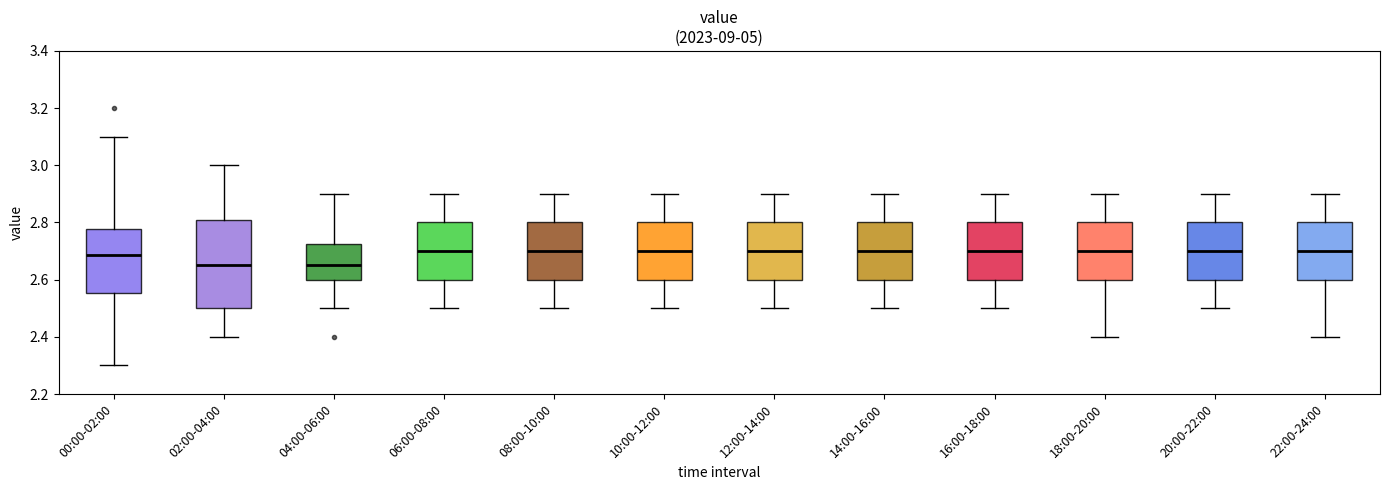

Reading left to right, transcribe this box plot: for each box, give where its median line is, the range the box spans, and where its two whiskers end, as read against the y-axis. The values are not printed on the chart, so give them approximately, as read against the axis.

00:00-02:00: median 2.68, box 2.56 to 2.78, whiskers 2.30 to 3.10
02:00-04:00: median 2.66, box 2.50 to 2.80, whiskers 2.40 to 3.00
04:00-06:00: median 2.66, box 2.60 to 2.72, whiskers 2.50 to 2.90
06:00-08:00: median 2.70, box 2.60 to 2.80, whiskers 2.50 to 2.90
08:00-10:00: median 2.70, box 2.60 to 2.80, whiskers 2.50 to 2.90
10:00-12:00: median 2.70, box 2.60 to 2.80, whiskers 2.50 to 2.90
12:00-14:00: median 2.70, box 2.60 to 2.80, whiskers 2.50 to 2.90
14:00-16:00: median 2.70, box 2.60 to 2.80, whiskers 2.50 to 2.90
16:00-18:00: median 2.70, box 2.60 to 2.80, whiskers 2.50 to 2.90
18:00-20:00: median 2.70, box 2.60 to 2.80, whiskers 2.40 to 2.90
20:00-22:00: median 2.70, box 2.60 to 2.80, whiskers 2.50 to 2.90
22:00-24:00: median 2.70, box 2.60 to 2.80, whiskers 2.40 to 2.90